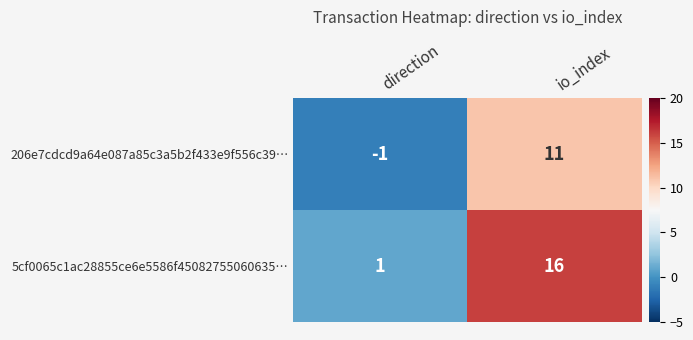

Count the number of data series in this chart.

2